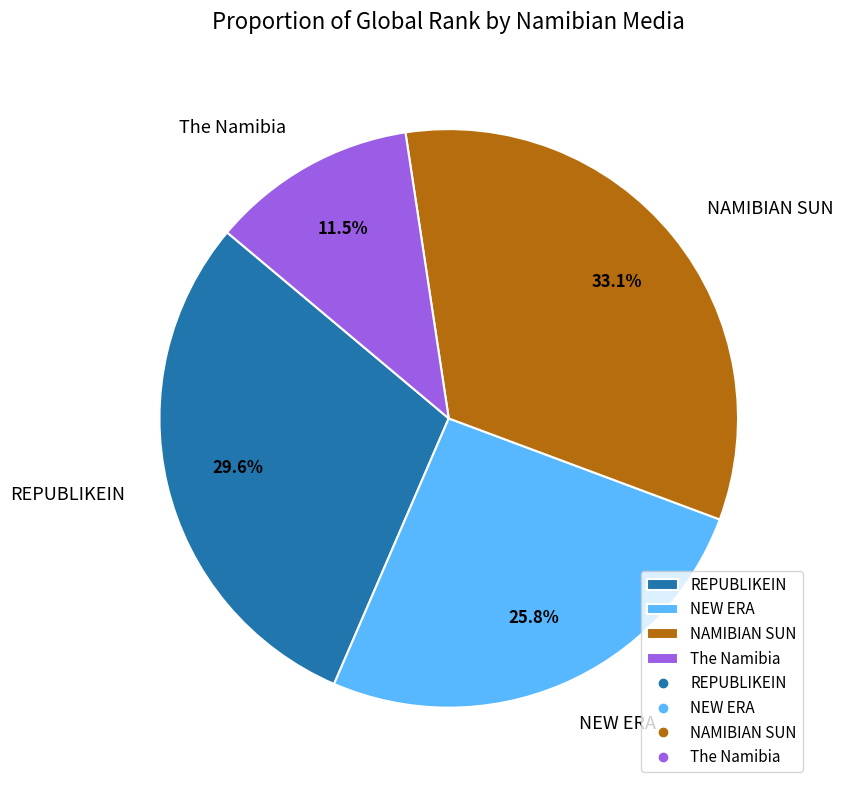

To the nearest percent, what percentage of the pie is NEW ERA?

26%